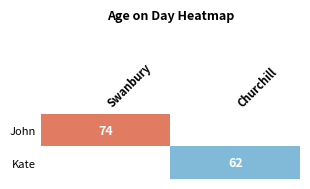

Is it true that Kate equals 104 at Churchill?

False